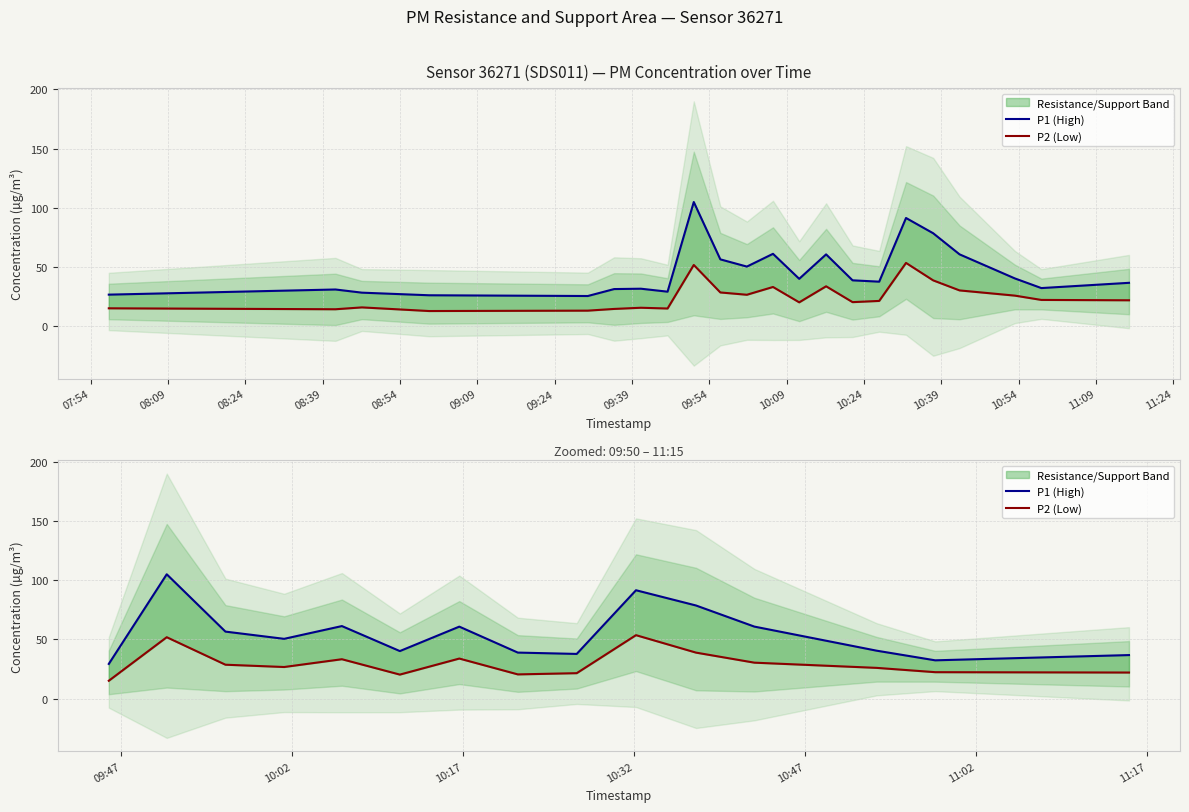

What is the average value of the P2 (Low) series?

29.6